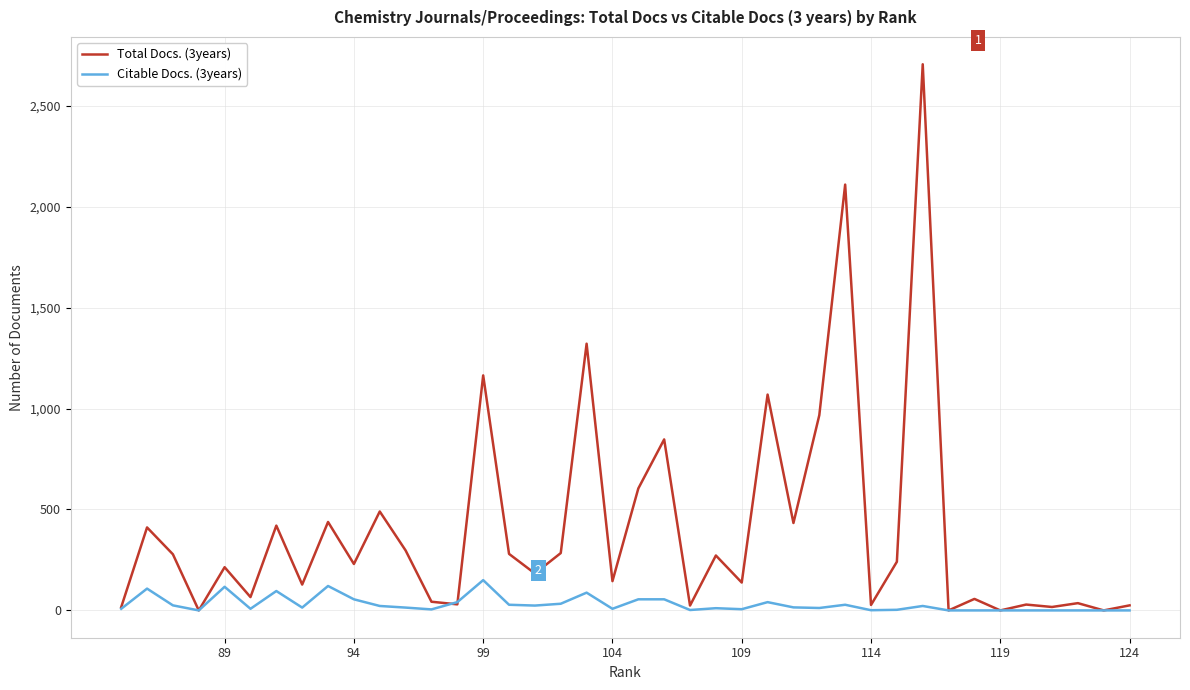

Is it true that Total Docs. (3years) equals 42 at 23?

False